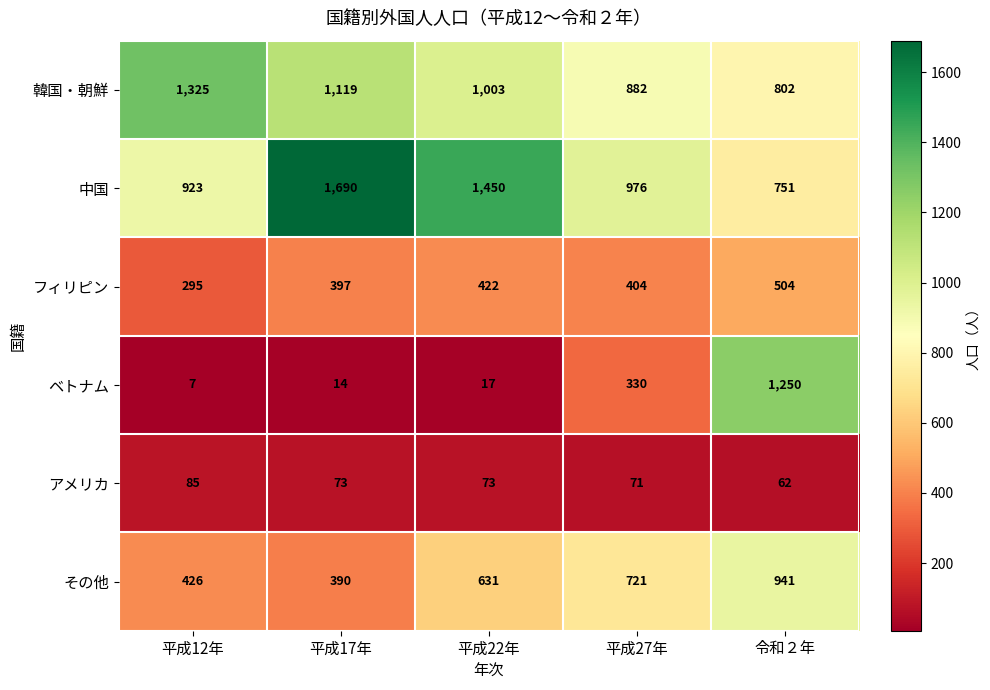

Reading left to right, what are all the values shown in this chart?

韓国・朝鮮: 1325	1119	1003	882	802
中国: 923	1690	1450	976	751
フィリピン: 295	397	422	404	504
ベトナム: 7	14	17	330	1250
アメリカ: 85	73	73	71	62
その他: 426	390	631	721	941